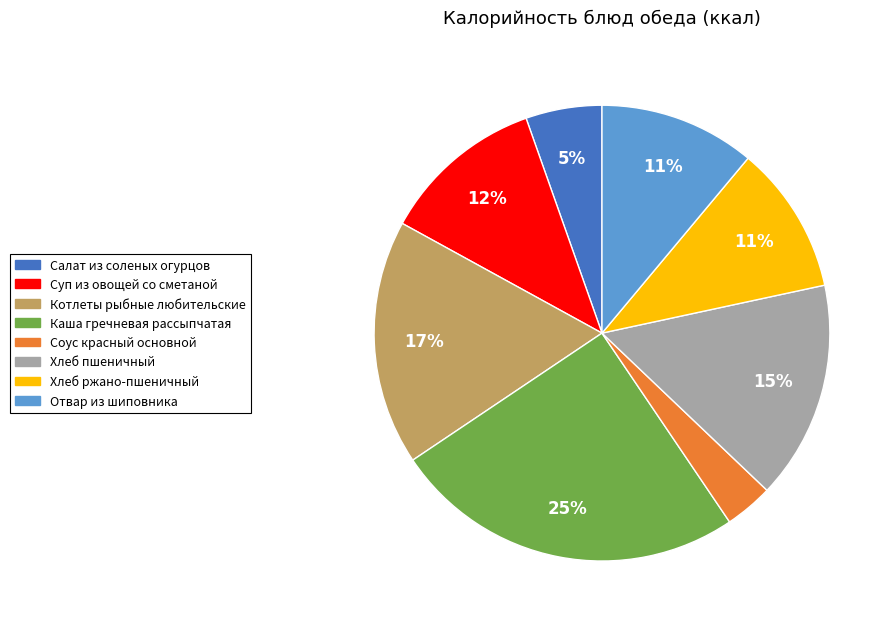

True or false: Отвар из шиповника accounts for 11% of the total.

True